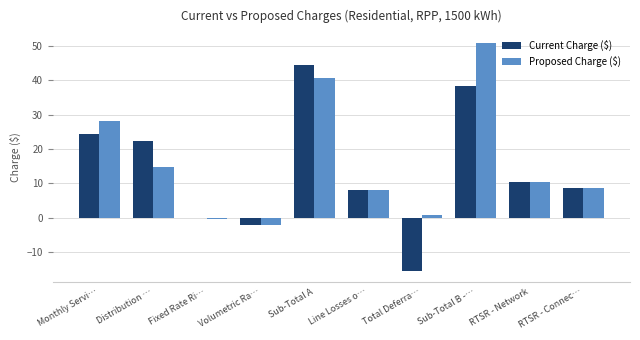

How many bars are there in each group?

2